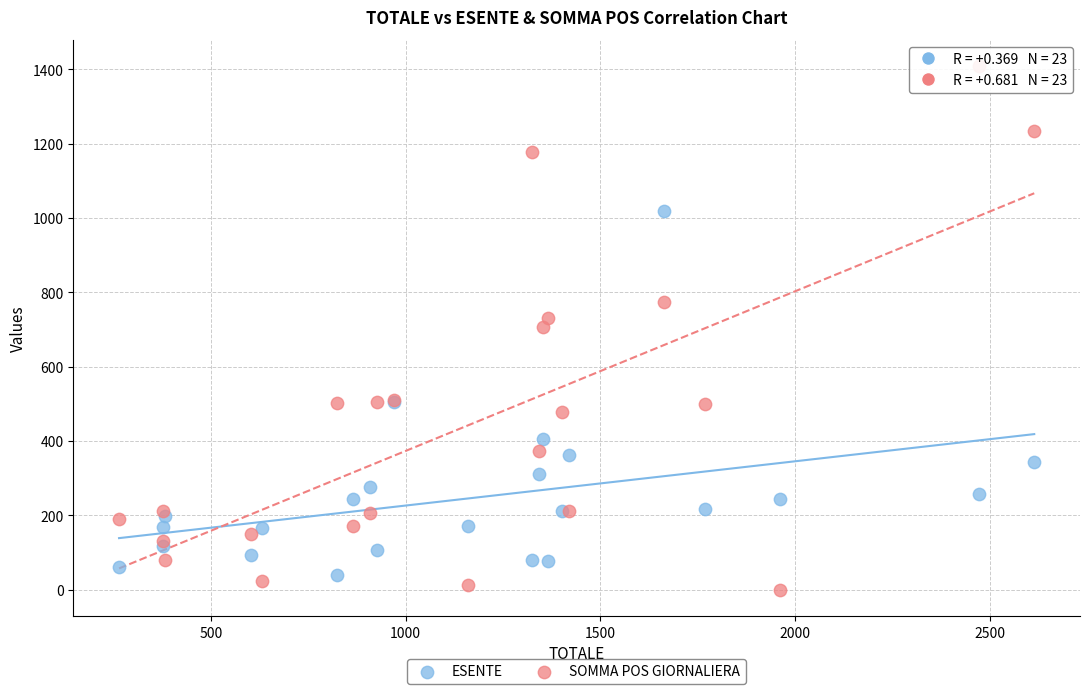

What are all the series names shown in the legend?

ESENTE, SOMMA POS GIORNALIERA